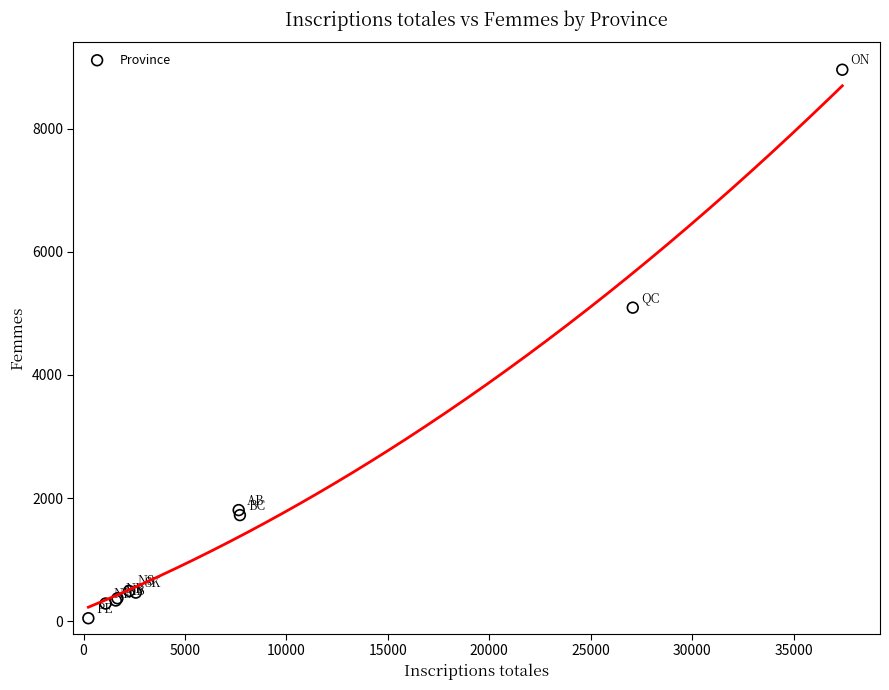

What Y value in the scatter plot is closest to 4502?

5093.0